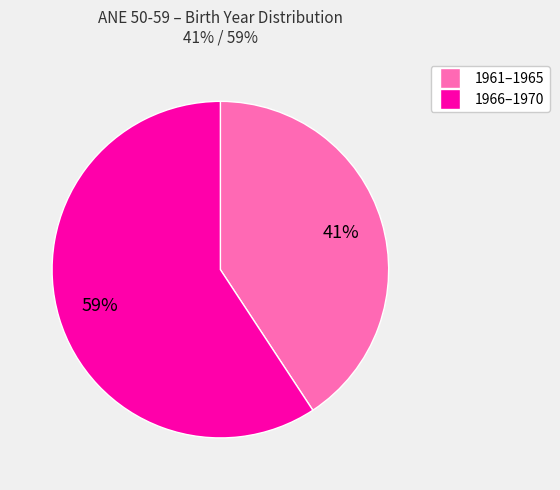

Is there a majority slice in this chart?

Yes